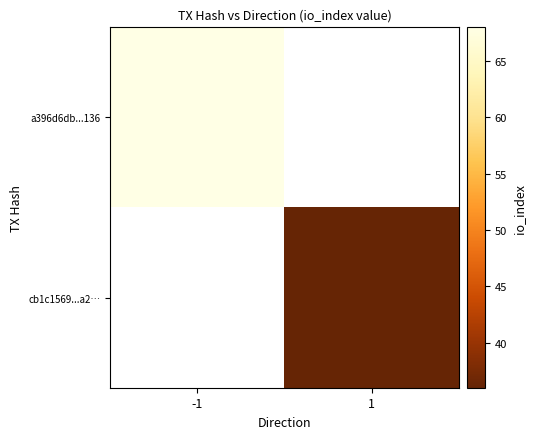

Rank the series at 1 from lowest to highest value.

a396d6db...136, cb1c1569...a2…